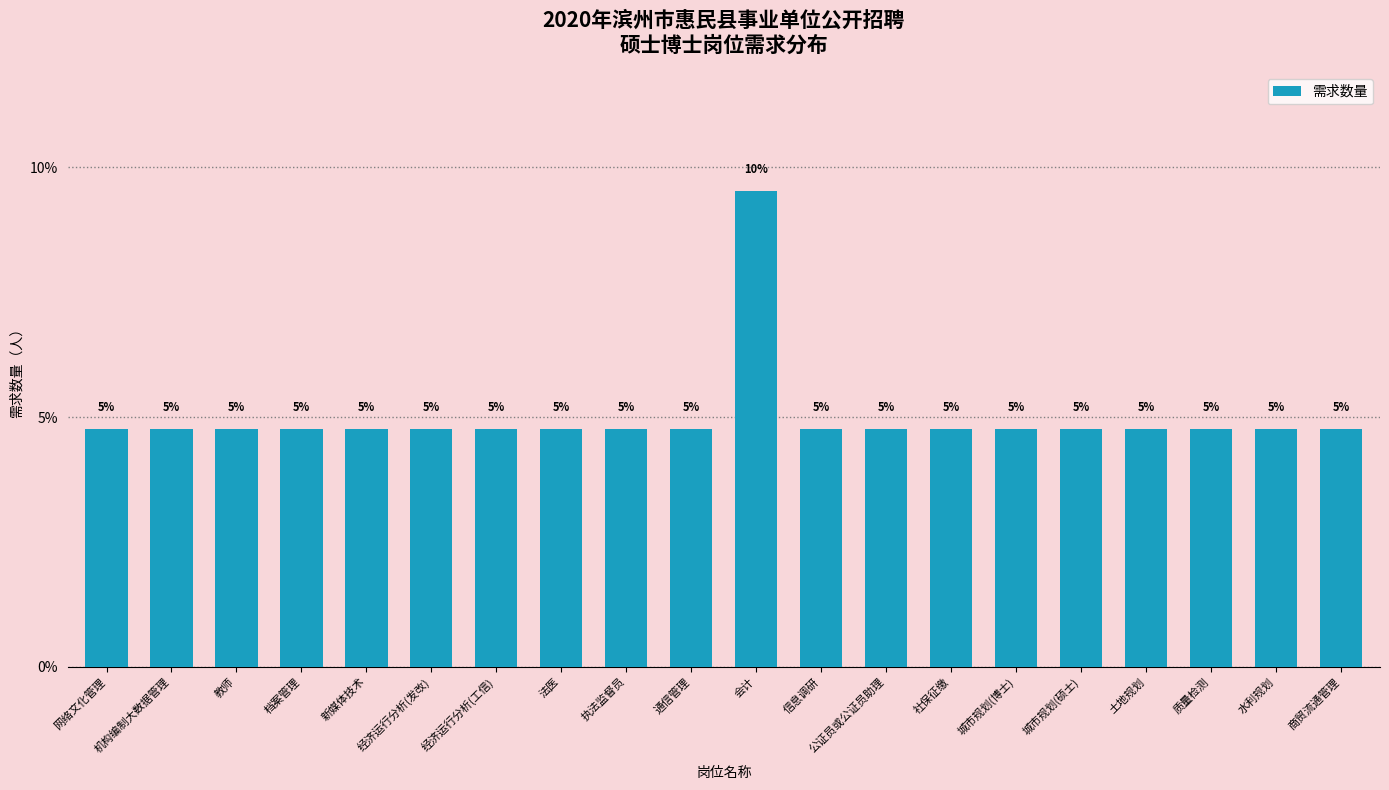

How many bars are there in total?

20